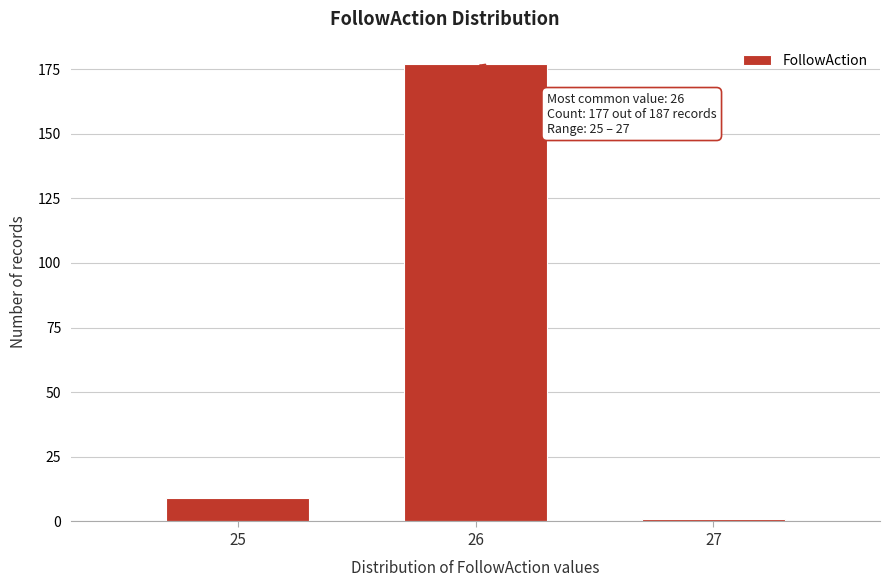

Reading left to right, list all the values displayed in this chart.

25=9	26=177	27=1